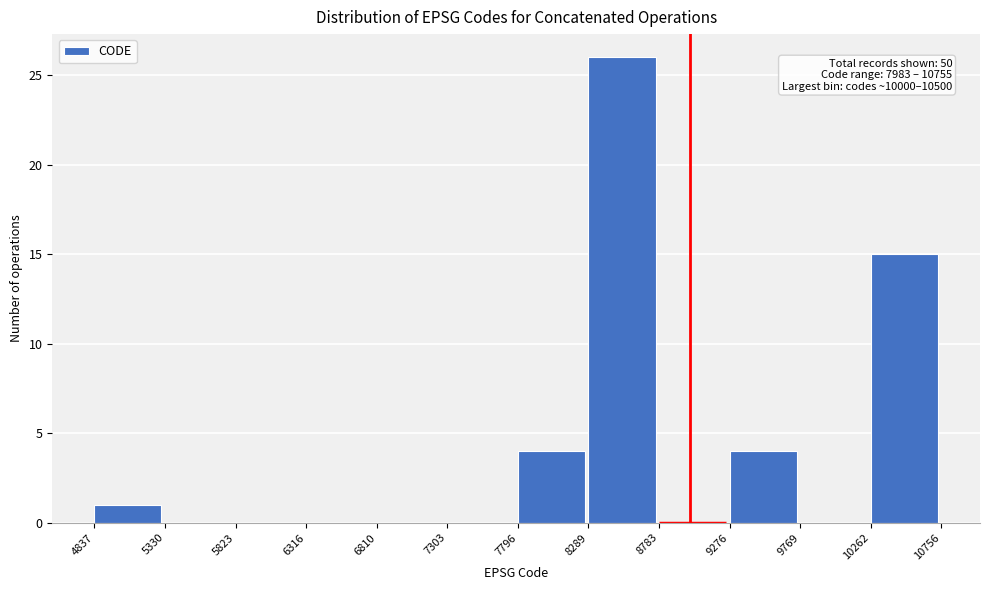

Over which range of the x-axis is the bar tallest?

8289 to 8783